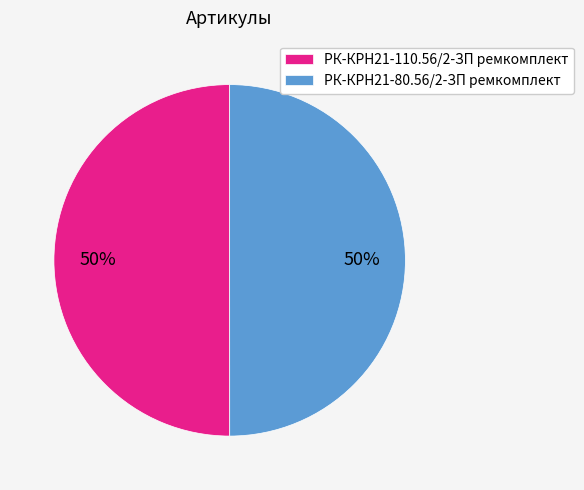

The РК-КРН21-110.56/2-ЗП ремкомплект slice represents 50% of the pie. True or false?

True